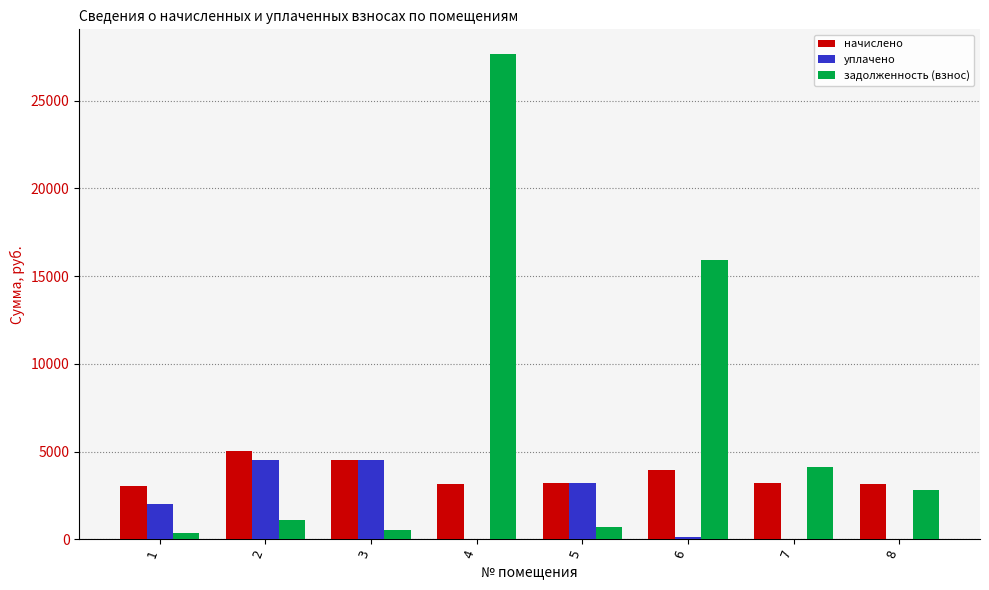

How many series are shown in this chart?

3